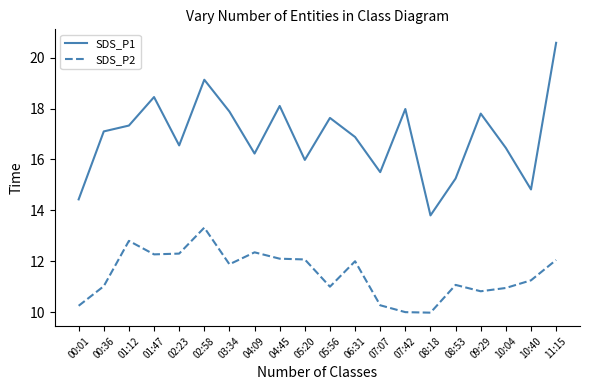

The value of SDS_P1 at 09:29 is 25.9. True or false?

False